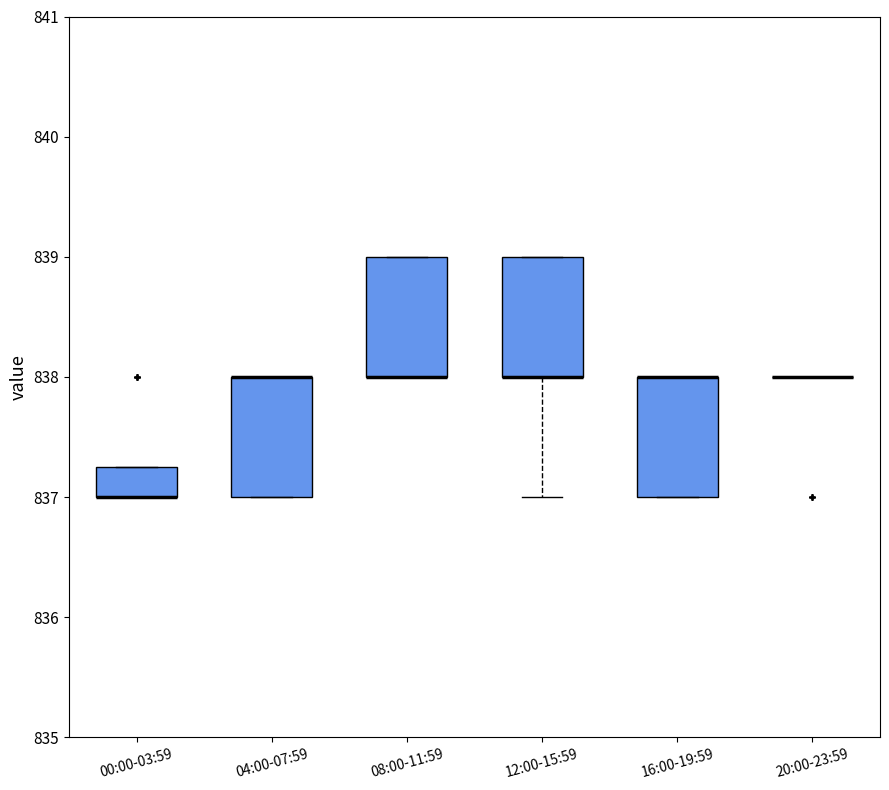

Where is the upper edge of the box for 16:00-19:59 on the y-axis? The values are not printed on the chart, so give them approximately, as read against the axis.

838.0